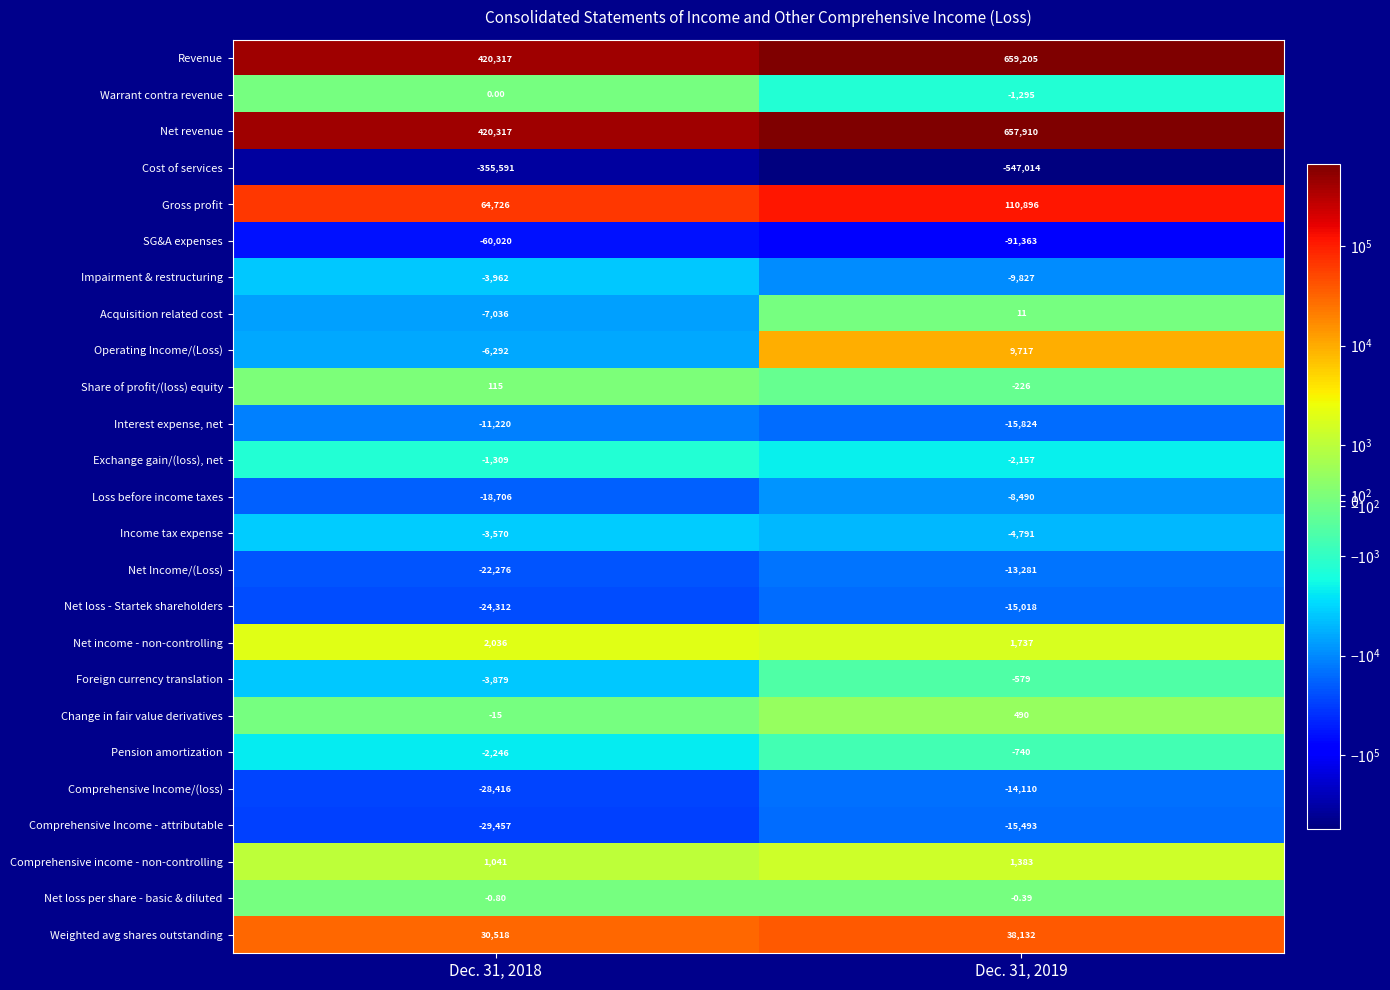

Which series has the largest total across all categories?

Revenue